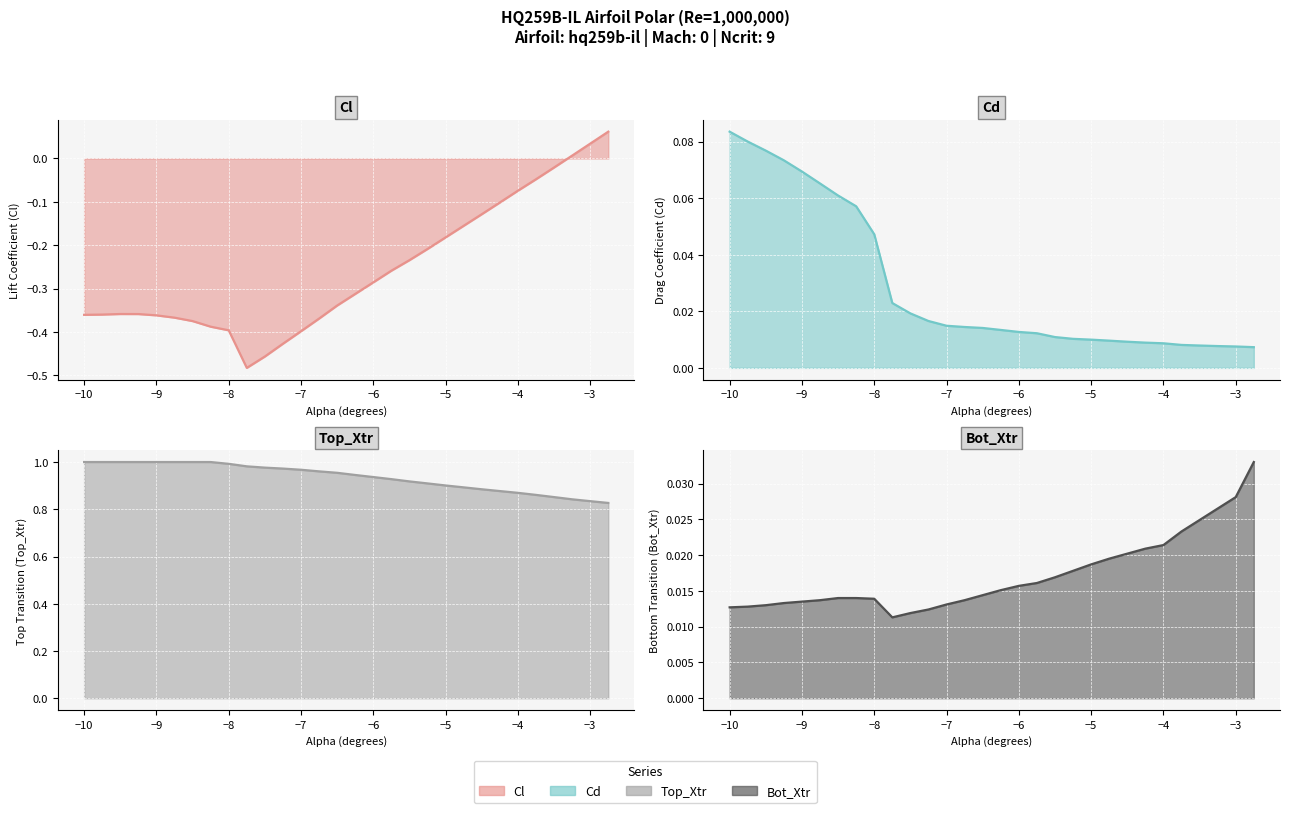

Is it true that Top_Xtr equals 0.2 at -7.5?

False